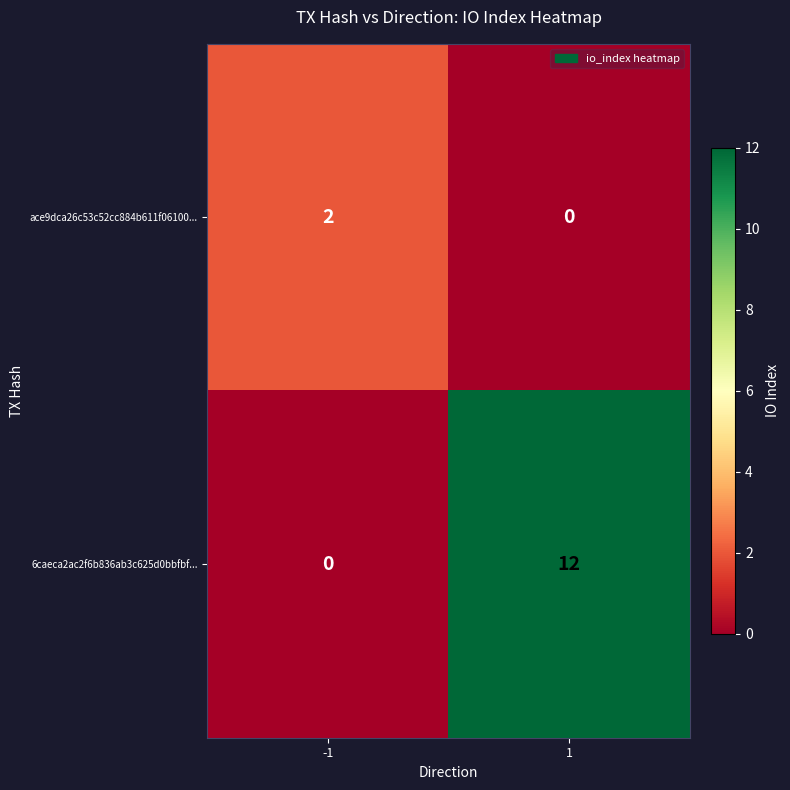

What is the maximum value shown in the chart?

12